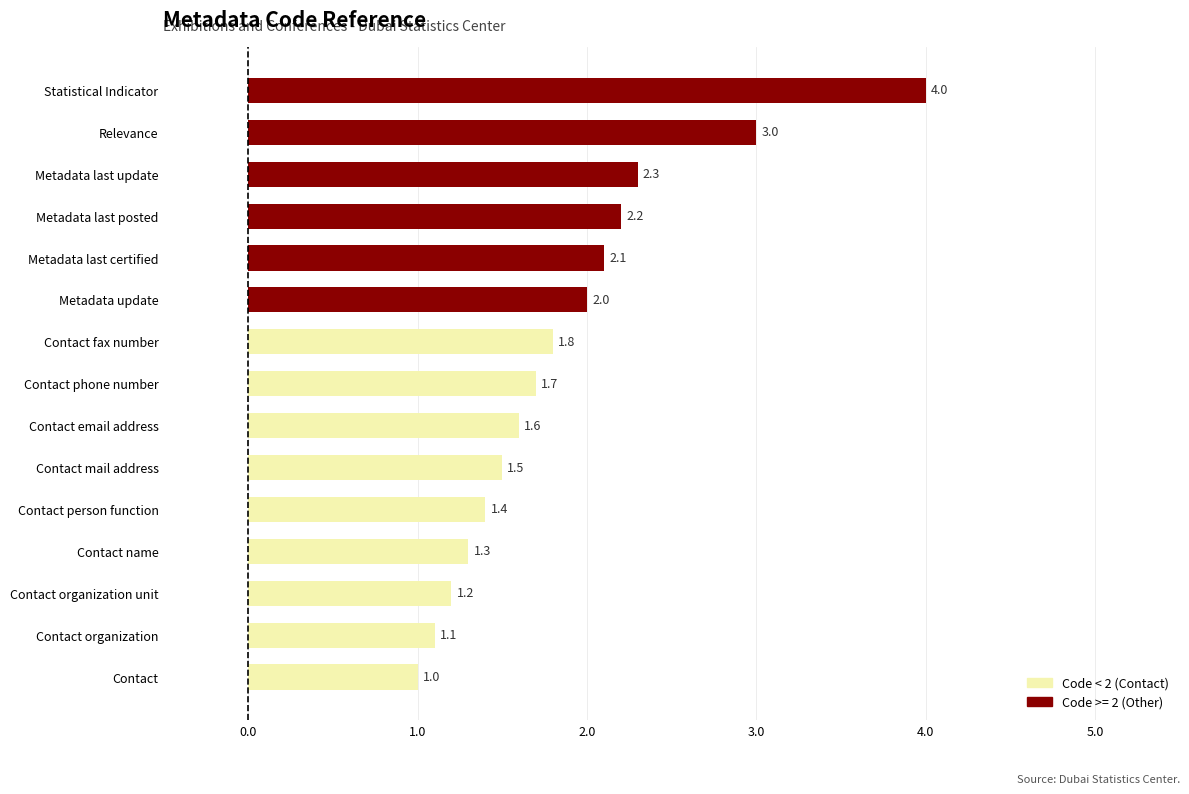

Rank the categories by value from lowest to highest.

Contact, Contact organization, Contact organization unit, Contact name, Contact person function, Contact mail address, Contact email address, Contact phone number, Contact fax number, Metadata update, Metadata last certified, Metadata last posted, Metadata last update, Relevance, Statistical Indicator